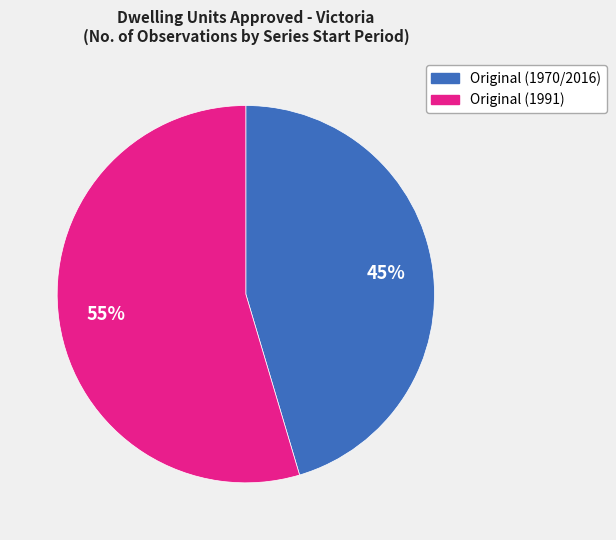

To the nearest percent, what is the average slice percentage?

50%